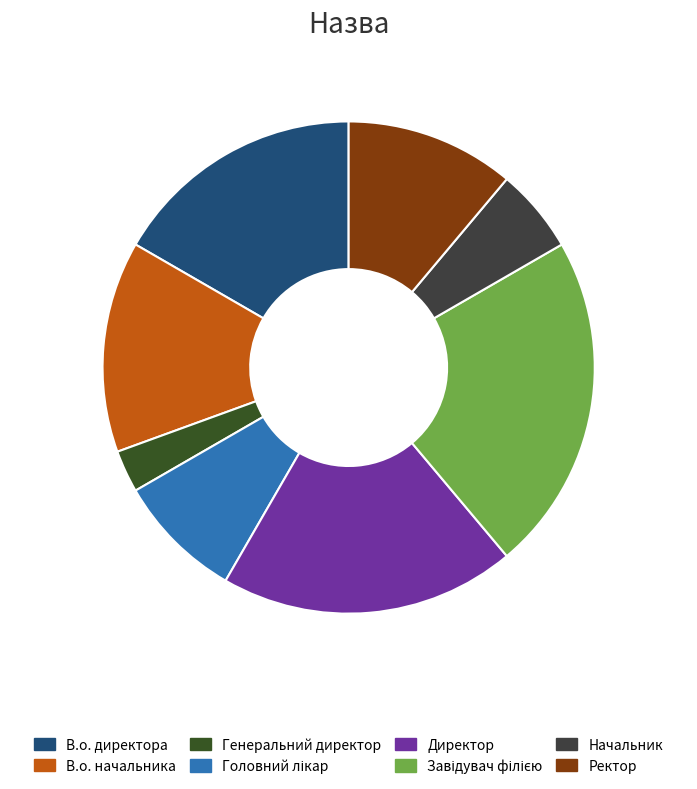

How many slices are in this pie chart?

8